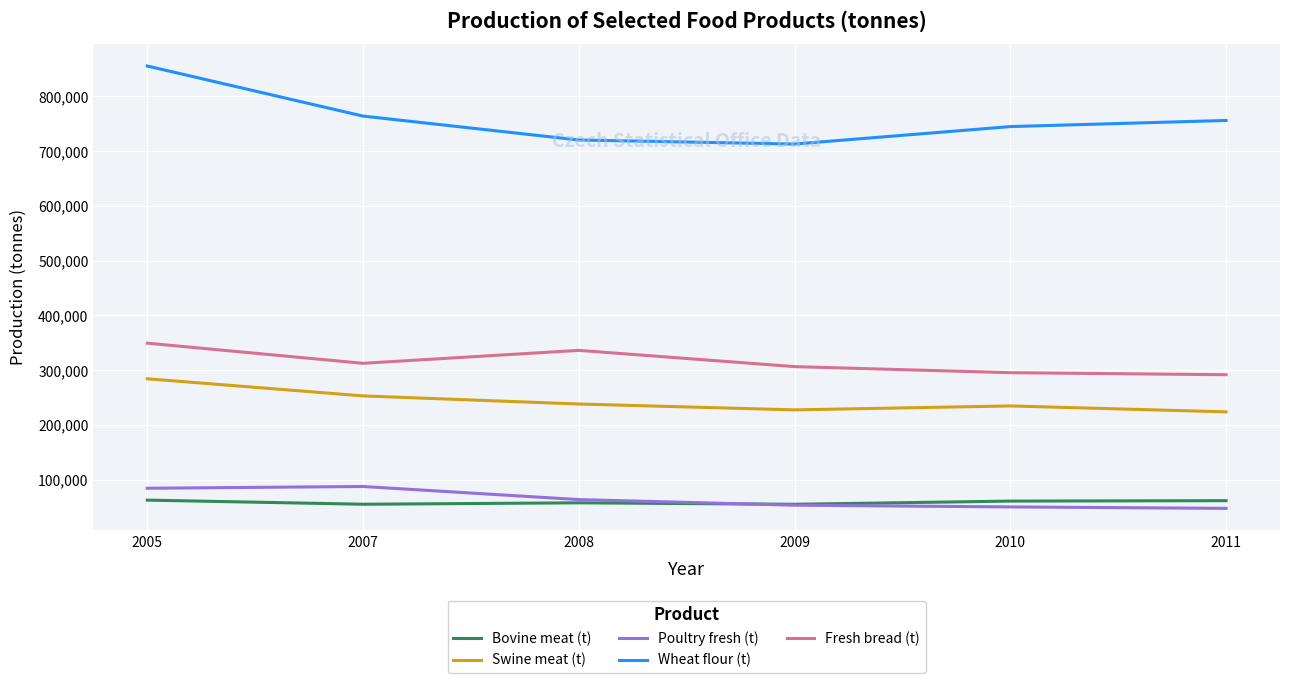

What is the difference between the highest and lowest values at 2008?

662499